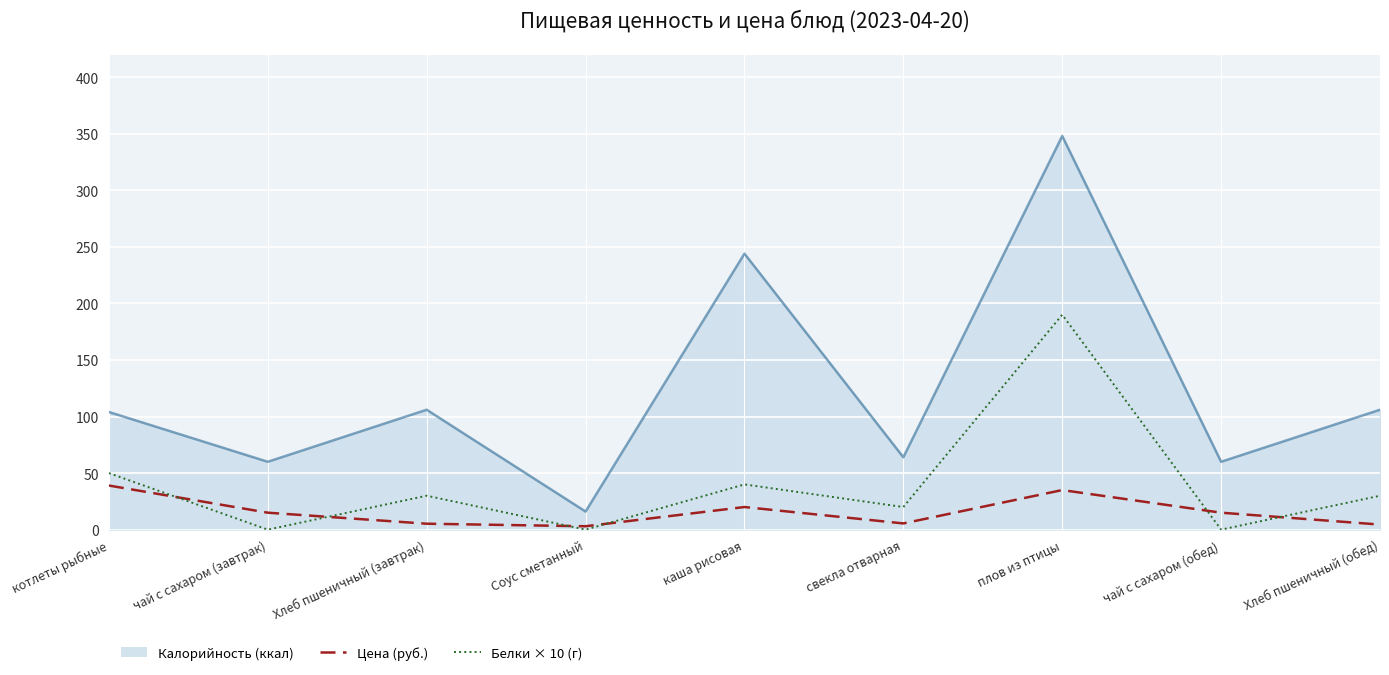

Rank the series at котлеты рыбные from highest to lowest value.

Калорийность (ккал), Белки × 10 (г), Цена (руб.)